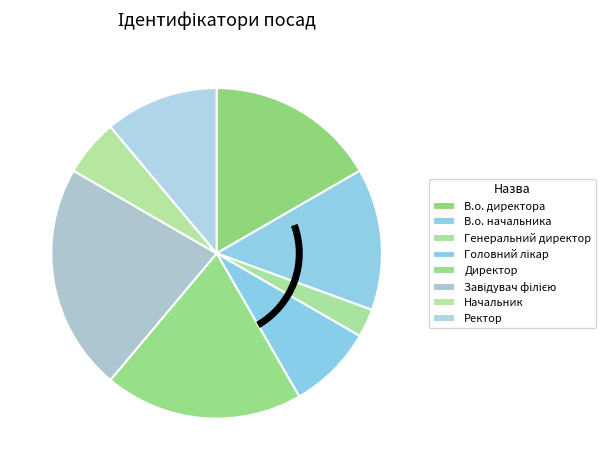

To the nearest percent, what is the average slice percentage?

12%